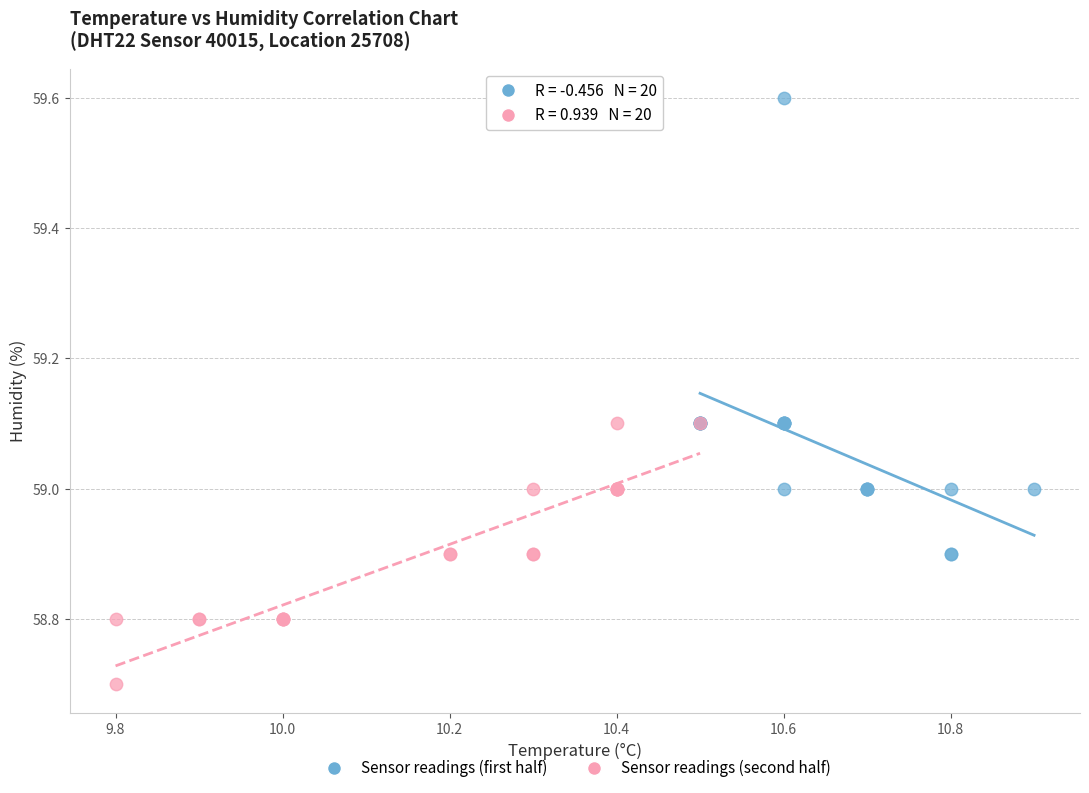

Which series has the largest Y range (max minus min)?

Sensor readings (first half)